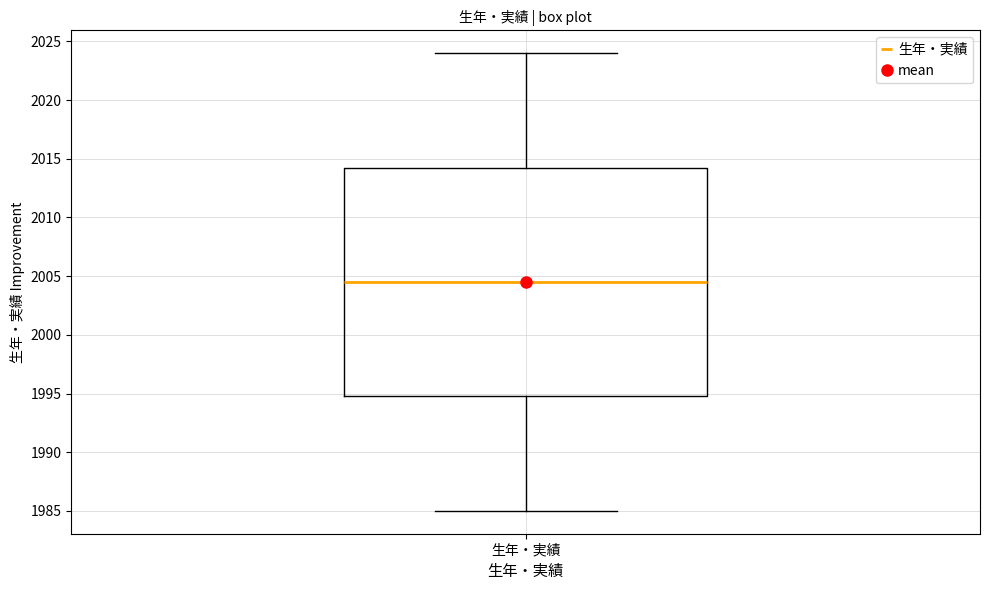

Where does the median line of the box for 生年・実績 sit on the y-axis? The values are not printed on the chart, so give them approximately, as read against the axis.

2004.5